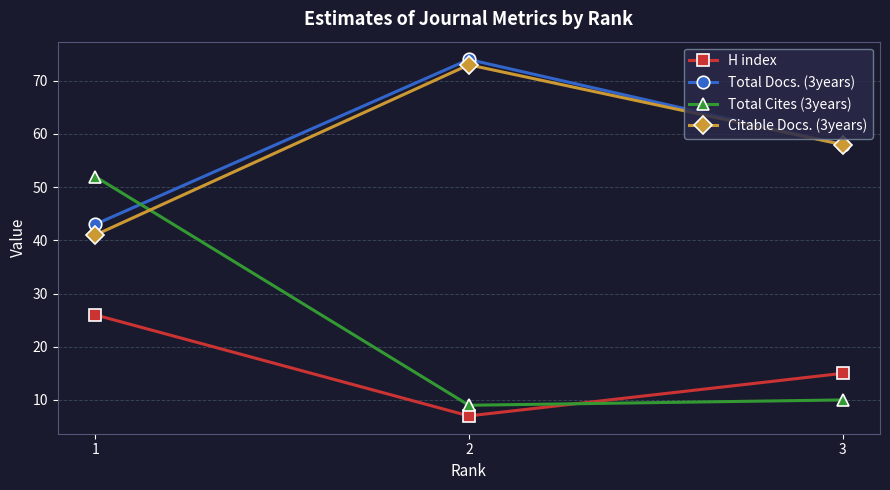

What is the sum of the Total Docs. (3years) values at 3 and 1?

101